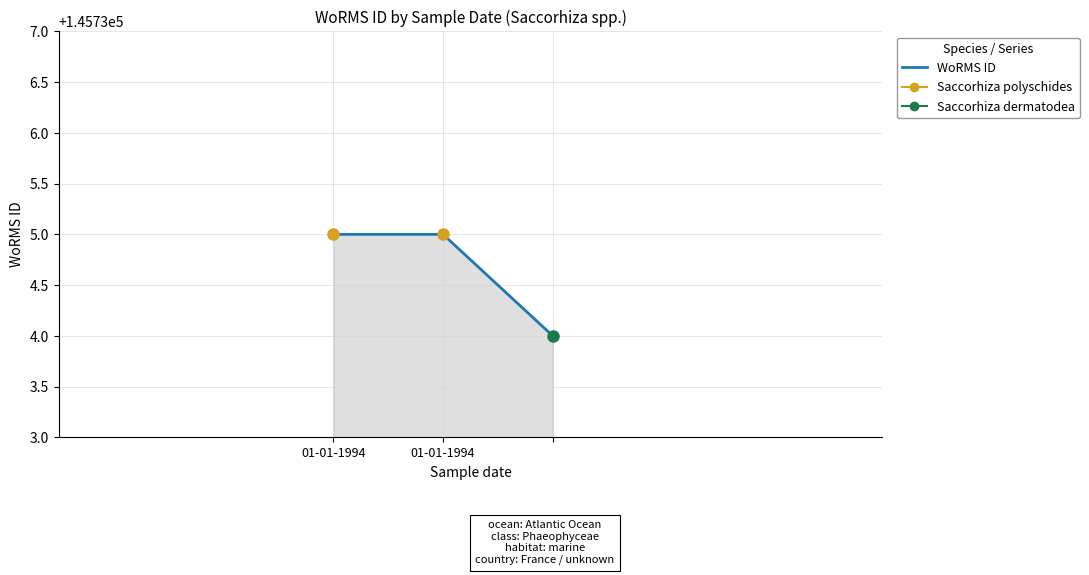

What is the sum of all values?

437204